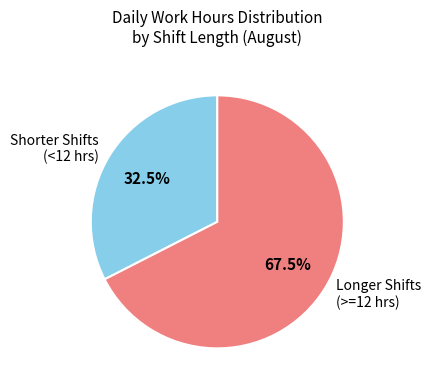

How many segments does this pie chart have?

2